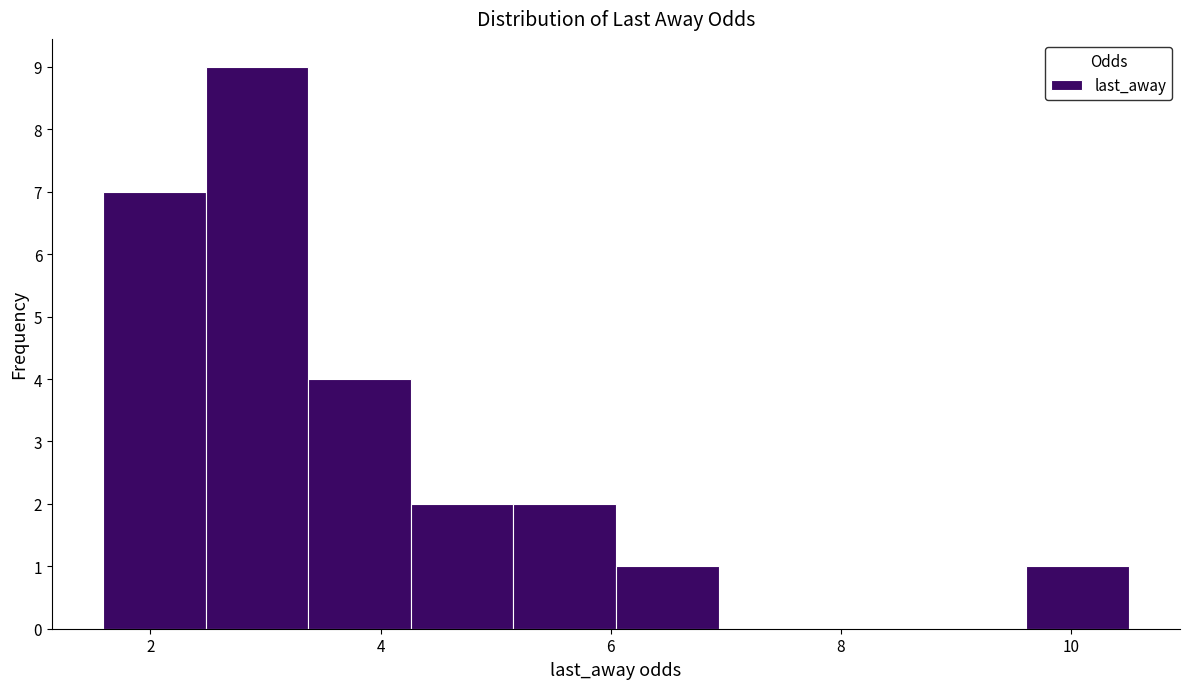

Reading left to right, list every bar in this chart as the range it spans on the x-axis followed by its height. Neither the bar edges nor the heights are printed on the chart, so give them approximately, as read against the axes.

1.6 to 2.4: 7
2.4 to 3.4: 9
3.4 to 4.2: 4
4.2 to 5.2: 2
5.2 to 6.0: 2
6.0 to 7.0: 1
7.0 to 7.8: 0
7.8 to 8.8: 0
8.8 to 9.6: 0
9.6 to 10.6: 1